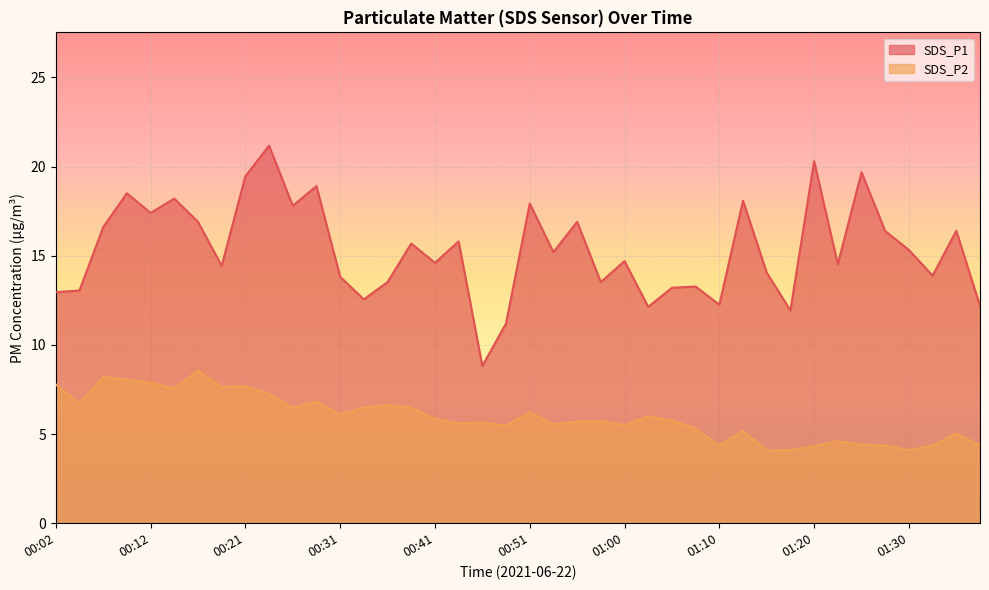

Where is SDS_P2 nearest to the value 6?

01:03